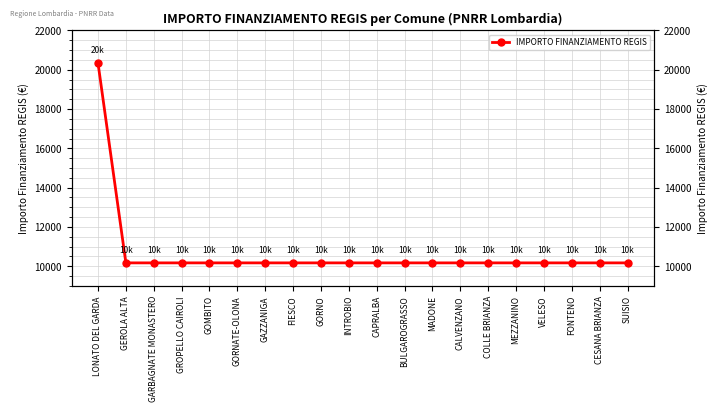

What is the label of the 12th point from the left?

BULGAROGRASSO